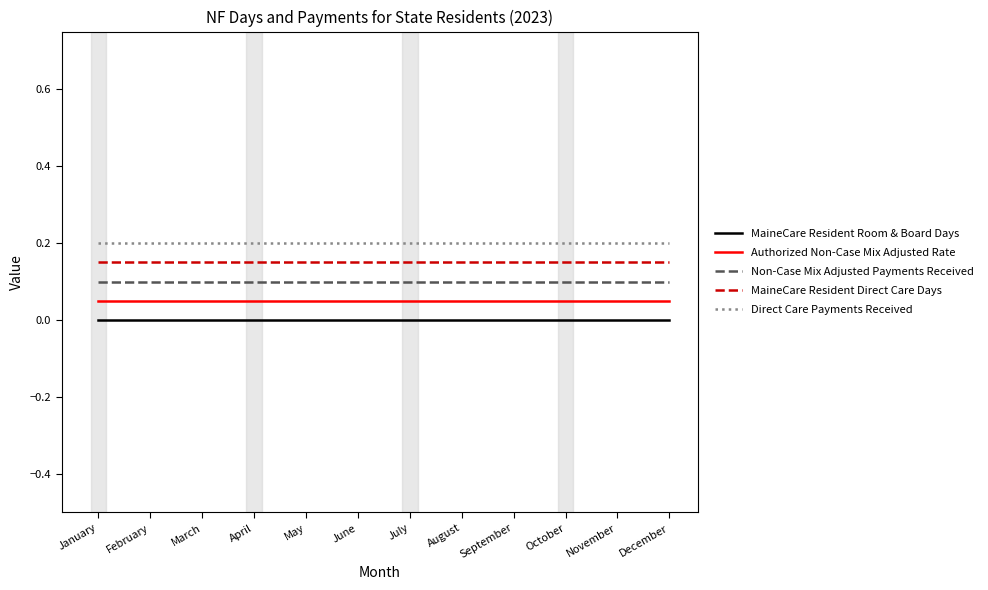

True or false: Non-Case Mix Adjusted Payments Received and MaineCare Resident Room & Board Days cross at least once.

False